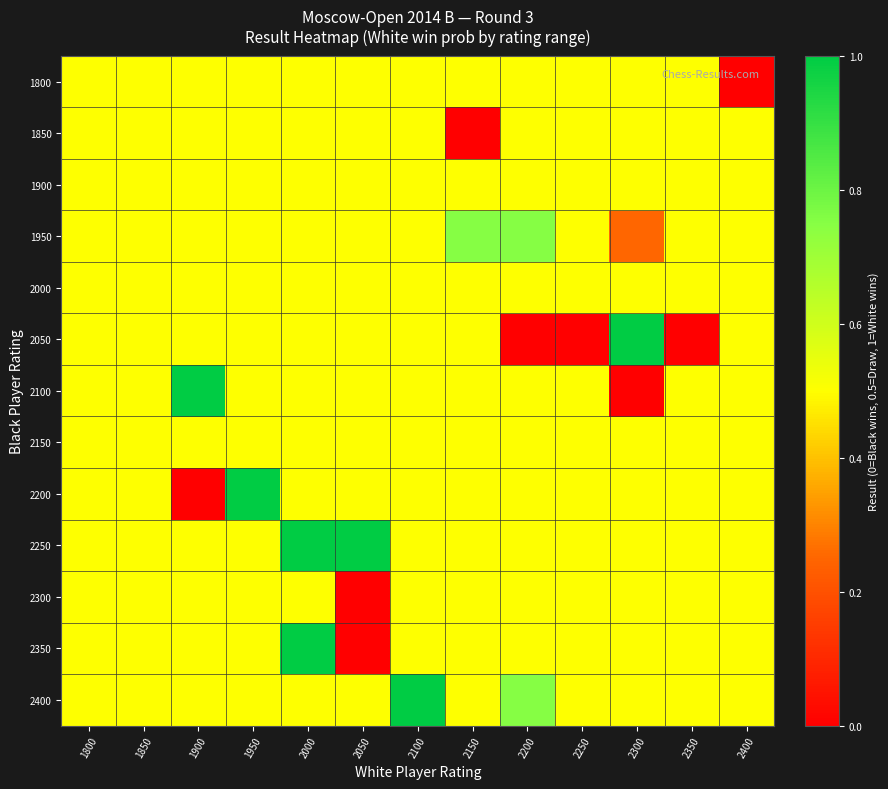

Rank the series by their maximum value, from highest to lowest.

2050, 2100, 2200, 2250, 2350, 2400, 1950, 1800, 1850, 1900, 2000, 2150, 2300